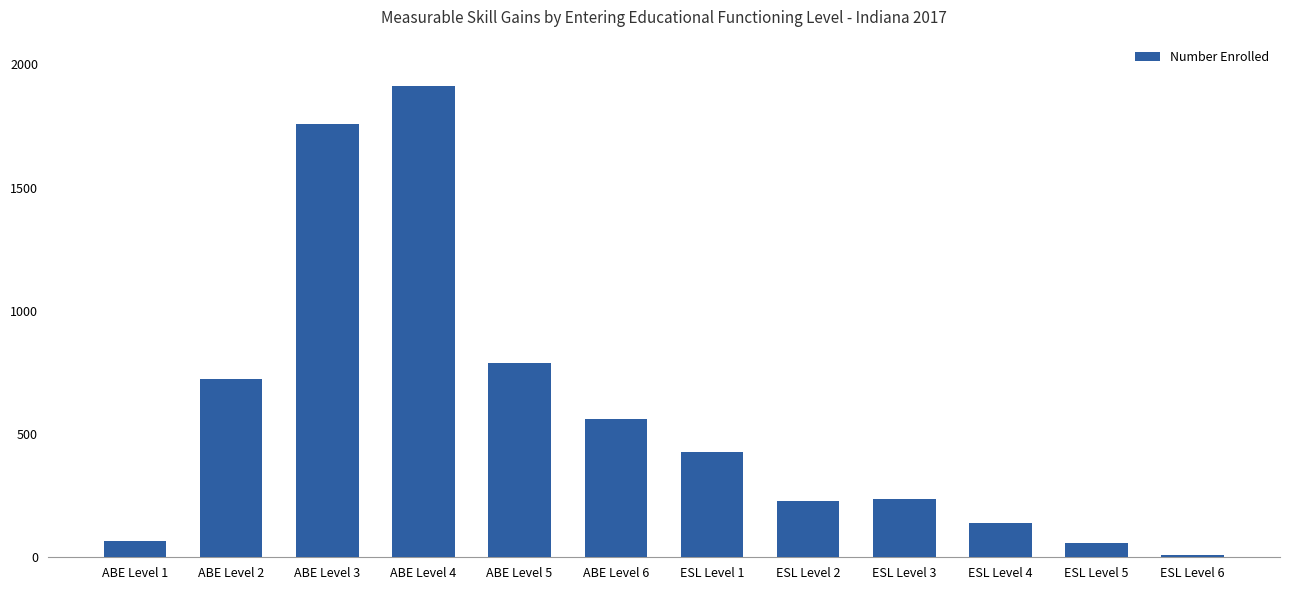

Which has a higher value, ABE Level 6 or ESL Level 2?

ABE Level 6